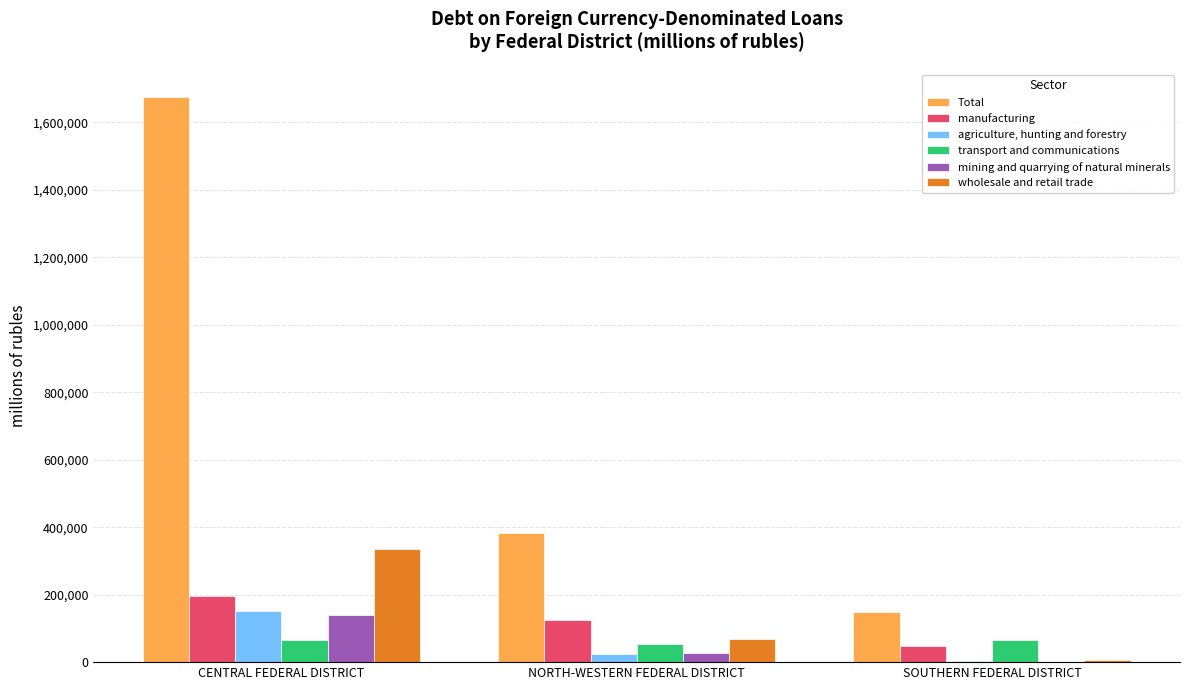

How many categories are shown in the chart?

3